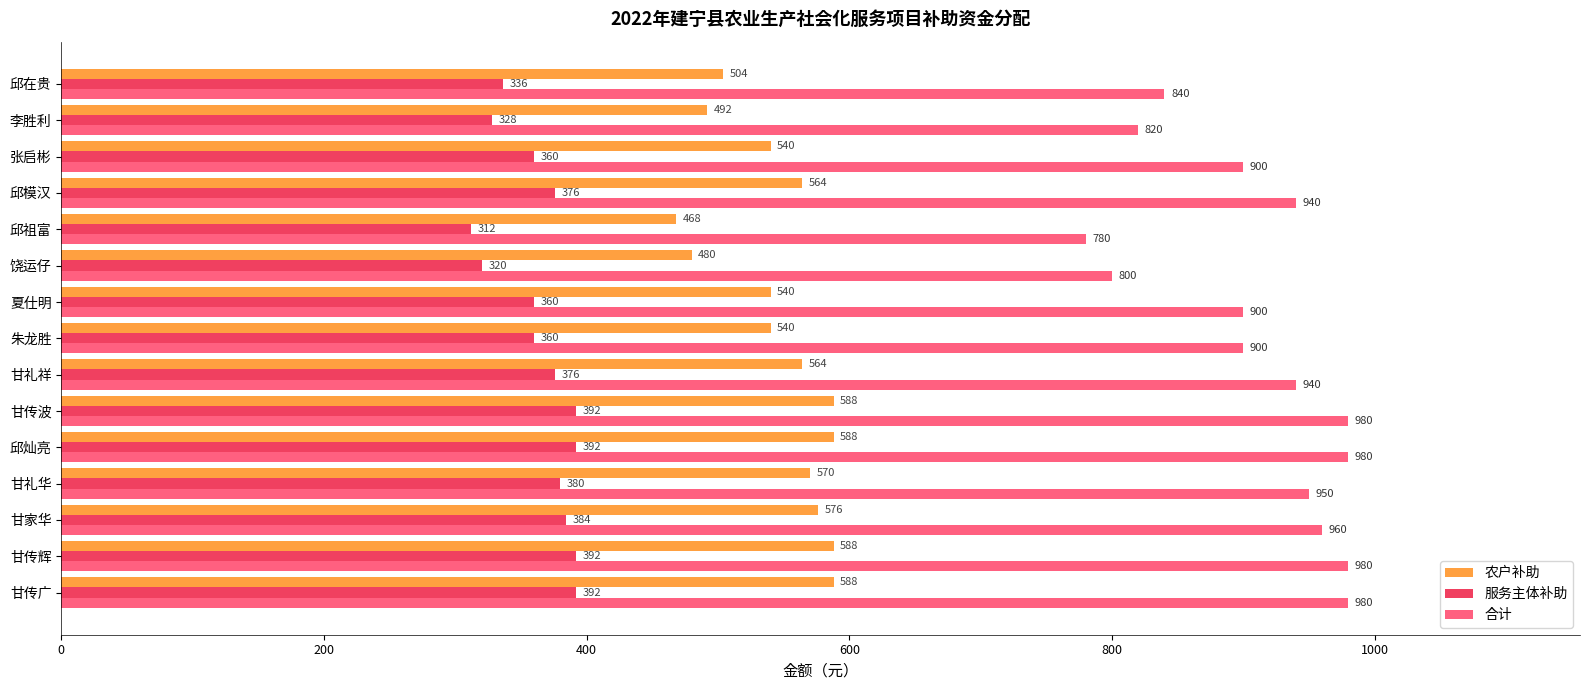

What are all the series names shown in the legend?

农户补助, 服务主体补助, 合计